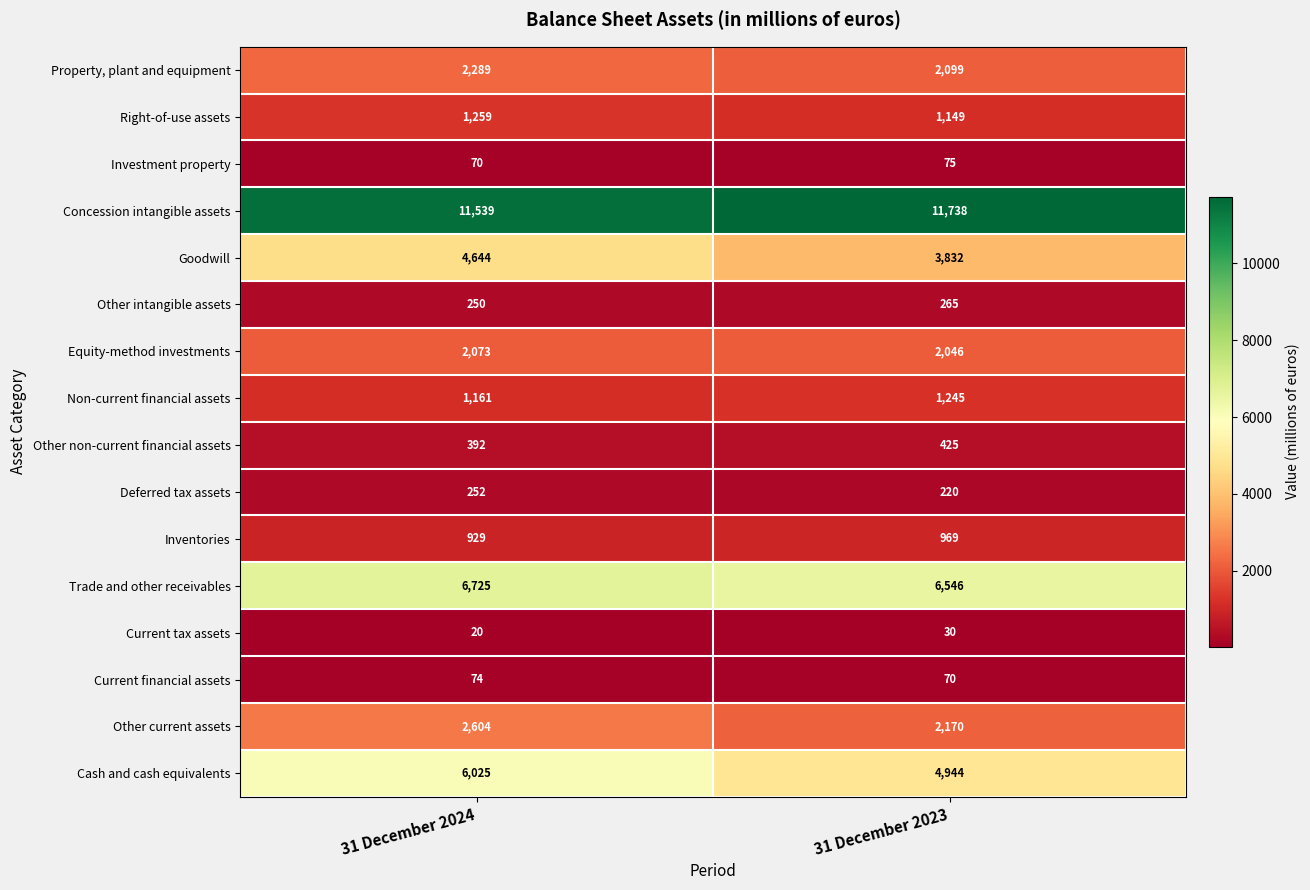

What is the maximum value shown in the chart?

11738